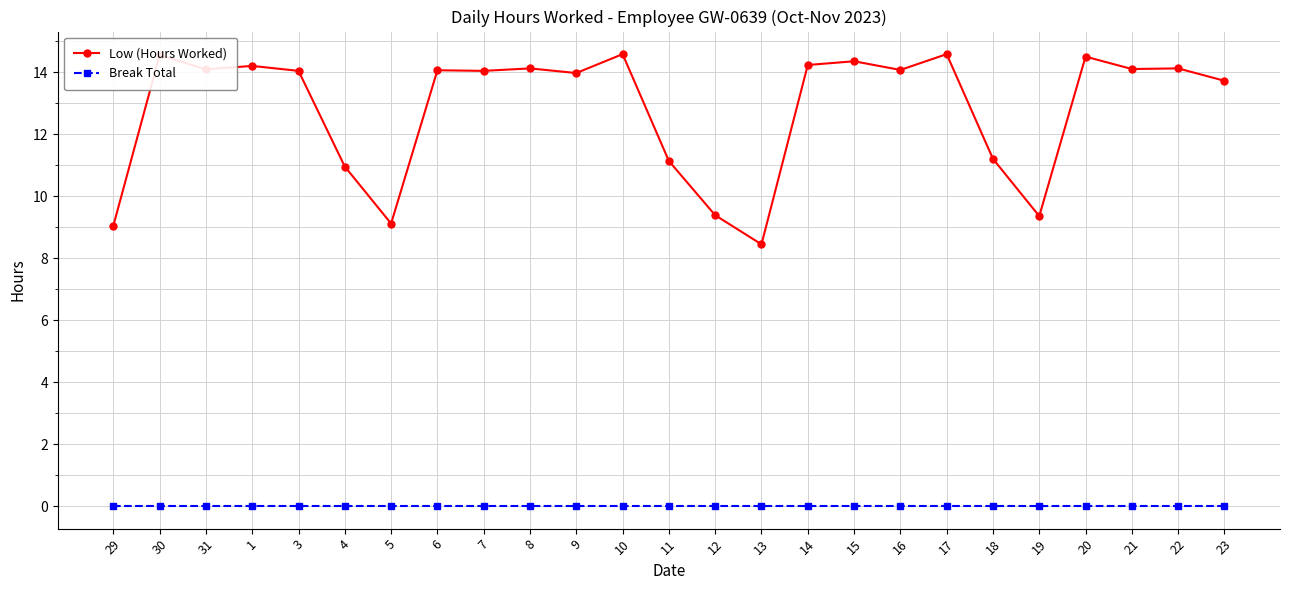

True or false: Break Total and Low (Hours Worked) cross at least once.

False